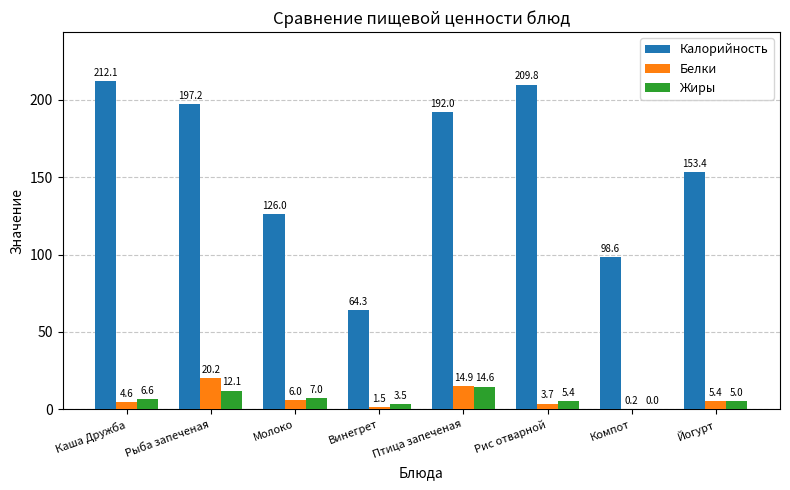

The Калорийность series shows 98.6 at Компот. True or false?

True